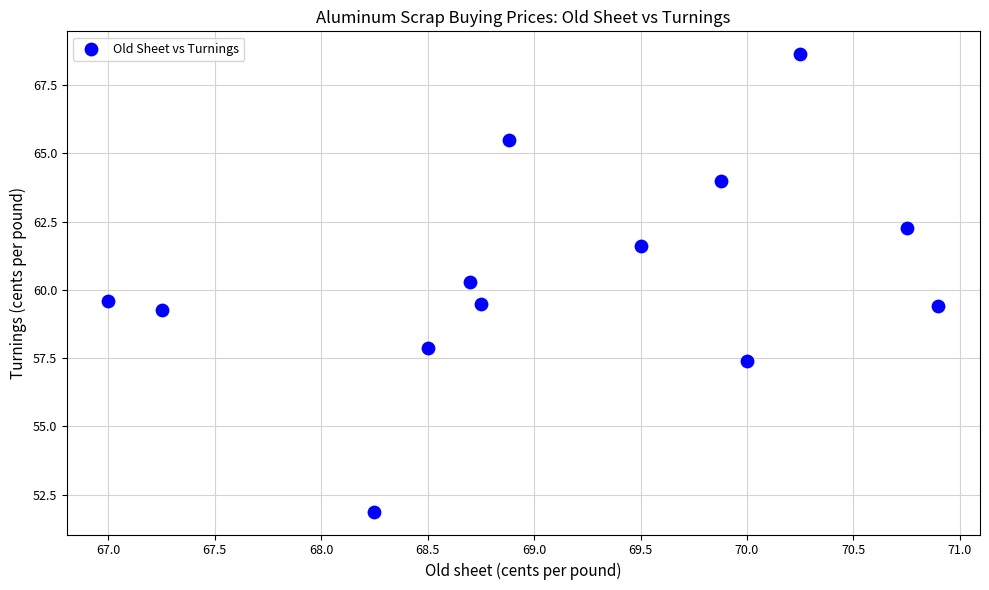

How many points are shown in the scatter plot?

13